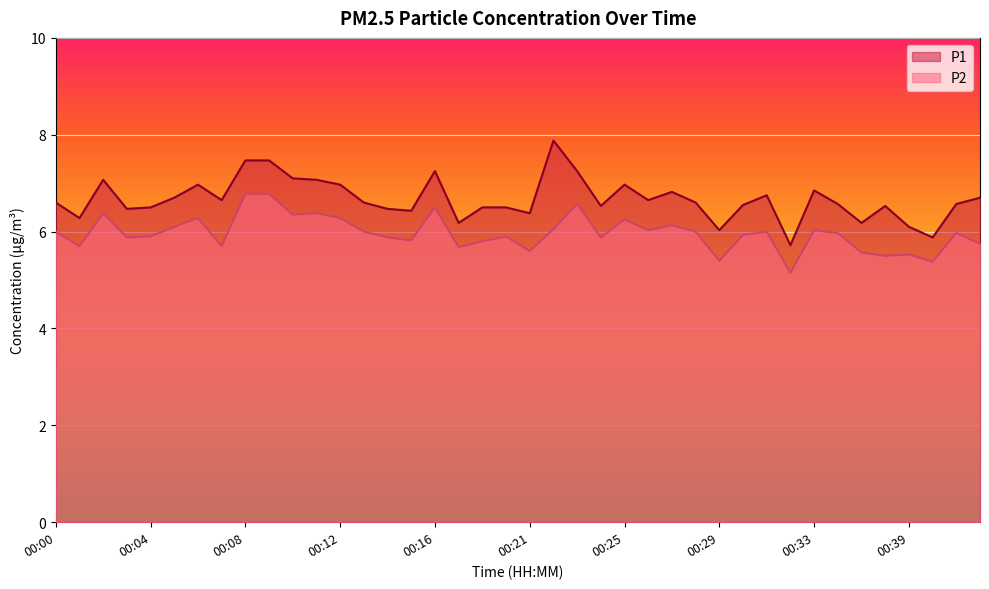

Which series has the largest total across all categories?

P1